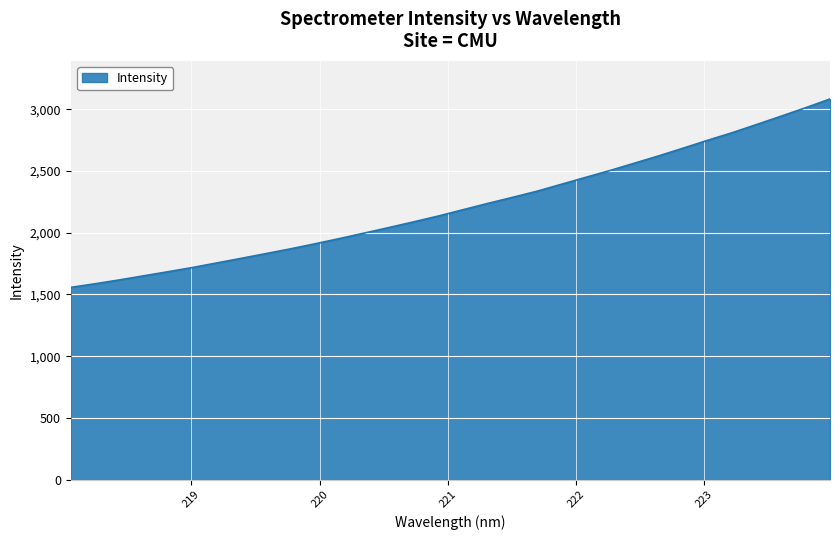

What is the smallest value displayed?

1557.5